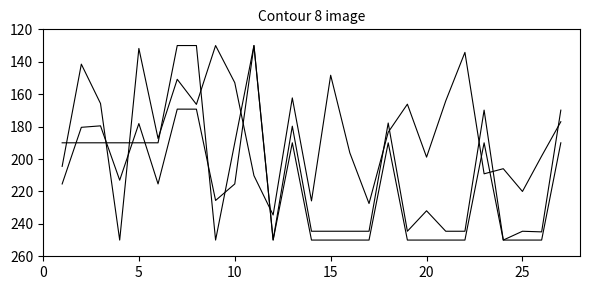

Does the chart have visible grid lines?

No